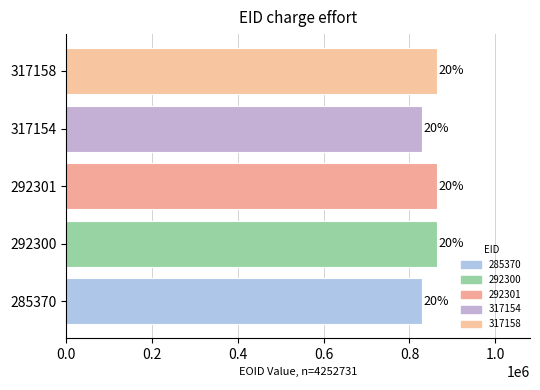

What is the greatest value displayed?

864624